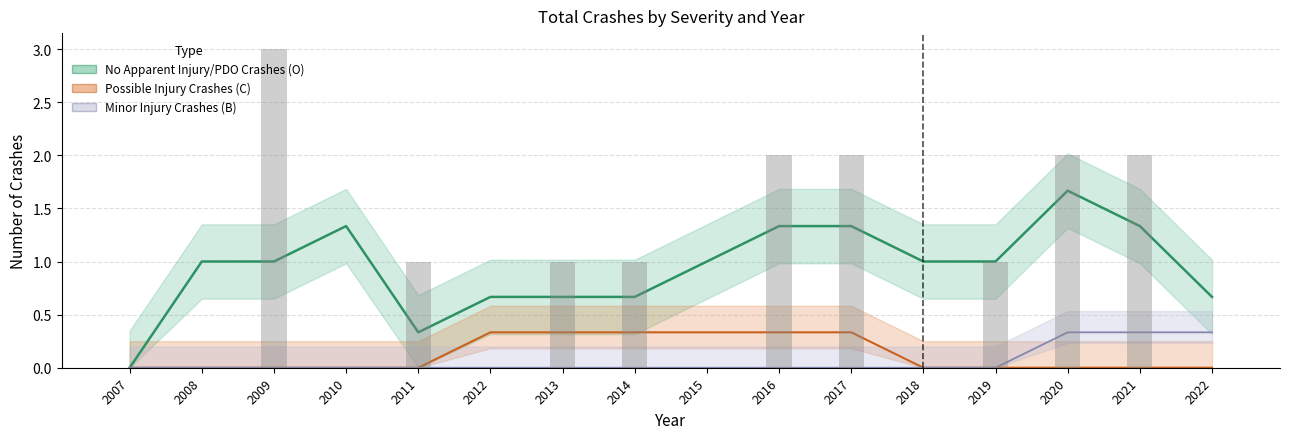

What is the average value of the No Apparent Injury/PDO Crashes (O) series?

1